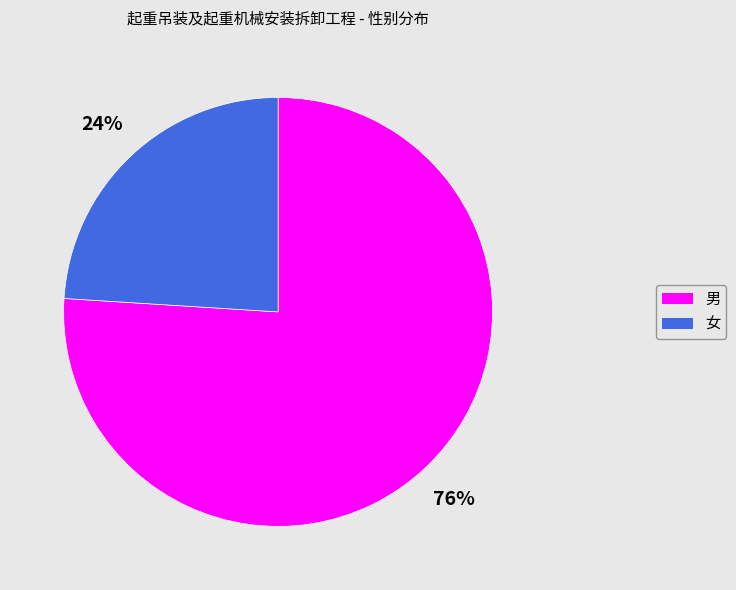

Which category has the biggest portion of the pie?

男